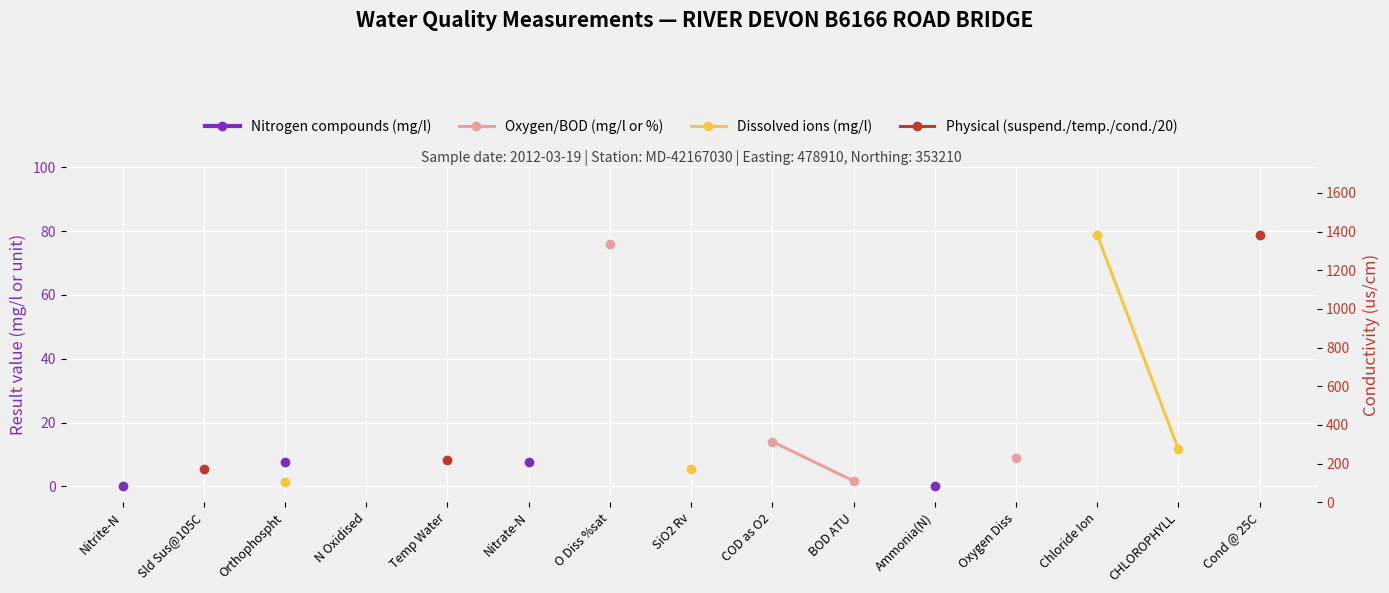

True or false: Physical (suspend./temp./cond./20) has more than 1 points higher than both neighbors.

False